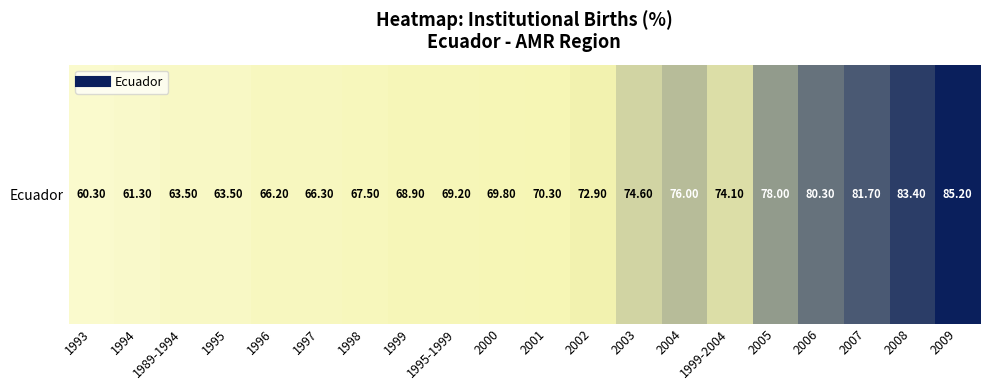

Rank the categories by value from lowest to highest.

1993, 1994, 1989-1994, 1995, 1996, 1997, 1998, 1999, 1995-1999, 2000, 2001, 2002, 1999-2004, 2003, 2004, 2005, 2006, 2007, 2008, 2009